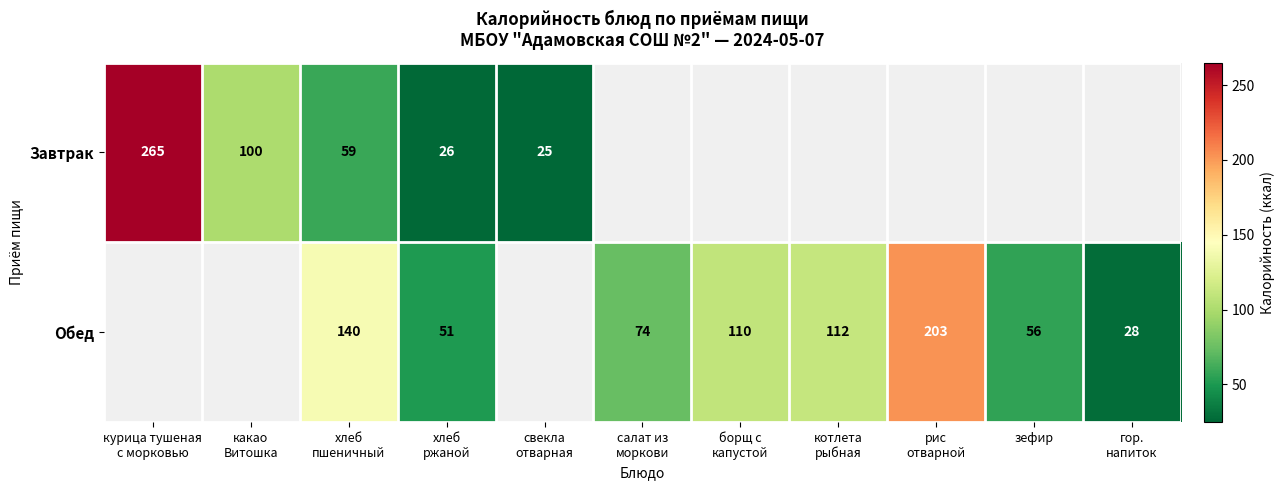

Which category has the lowest value across all series?

свекла
отварная